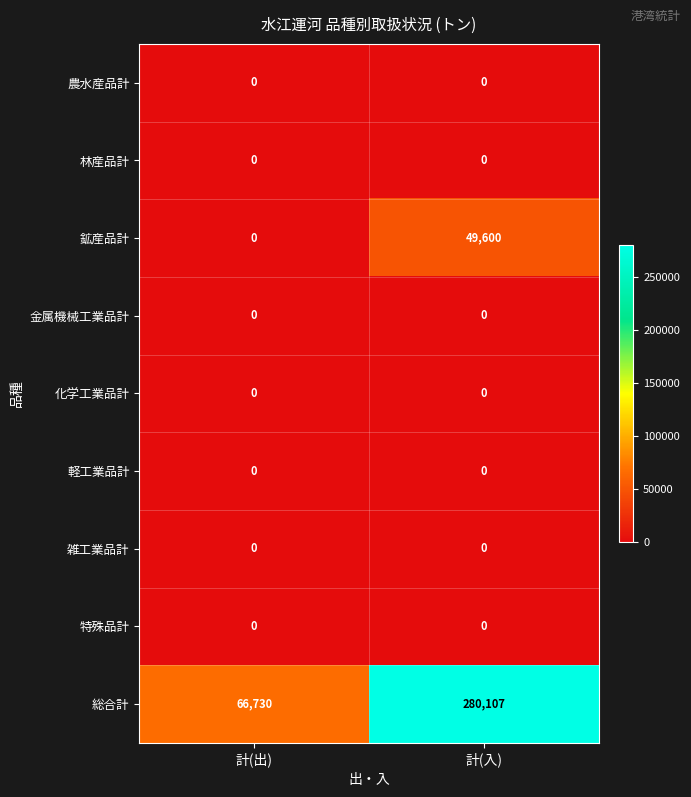

At how many categories does at least one series exceed 9793?

2